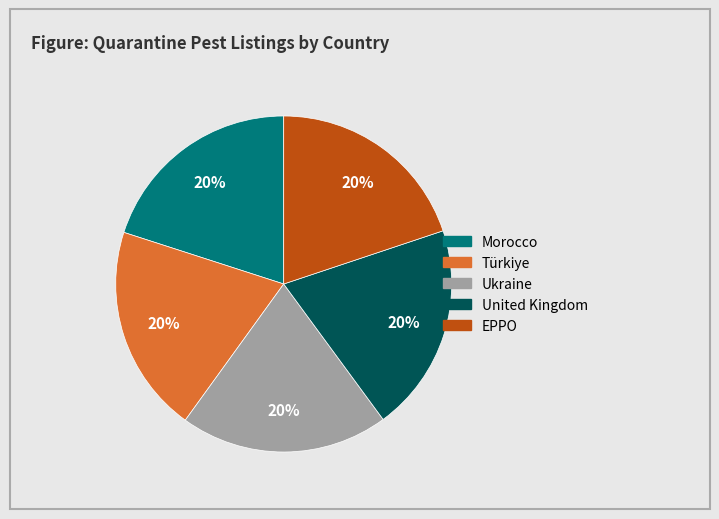

To the nearest percent, what portion does Morocco represent?

20%